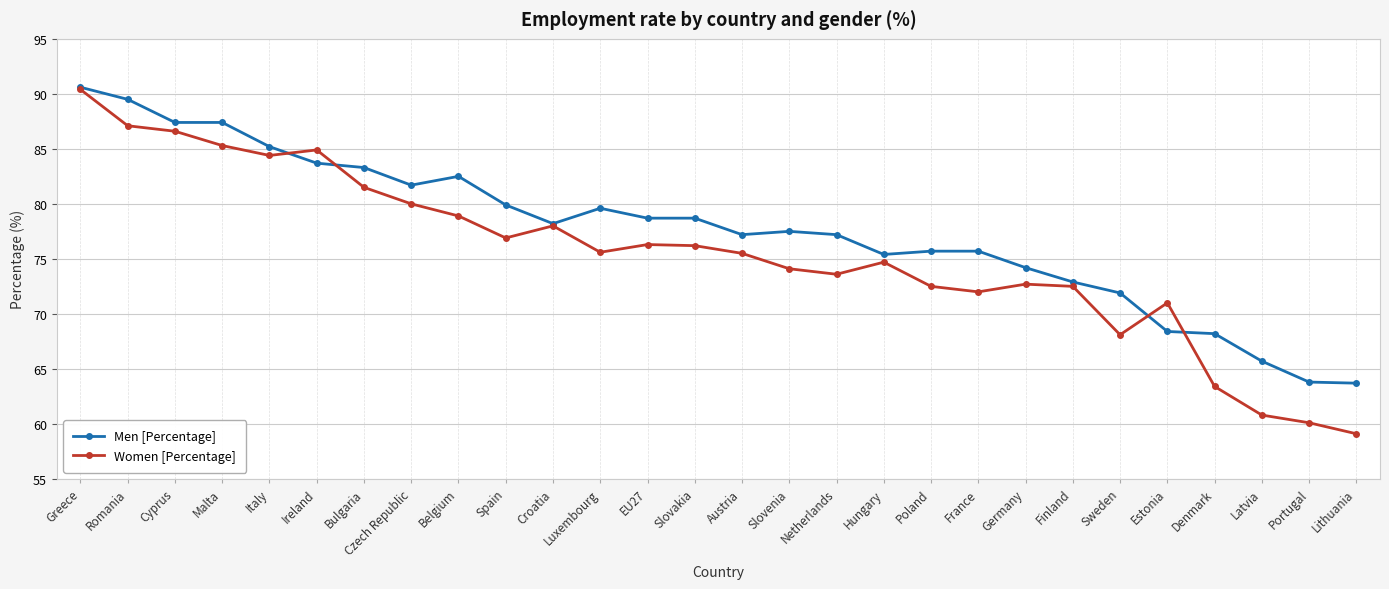

How many values in the Men [Percentage] series exceed 78?

14